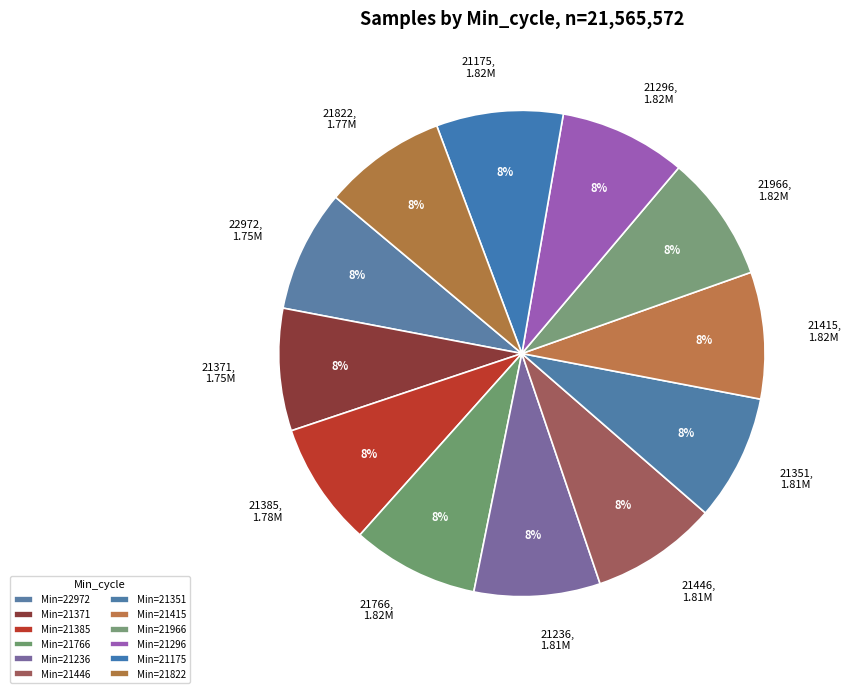

True or false: 21371, 1.75M accounts for 1% of the total.

False